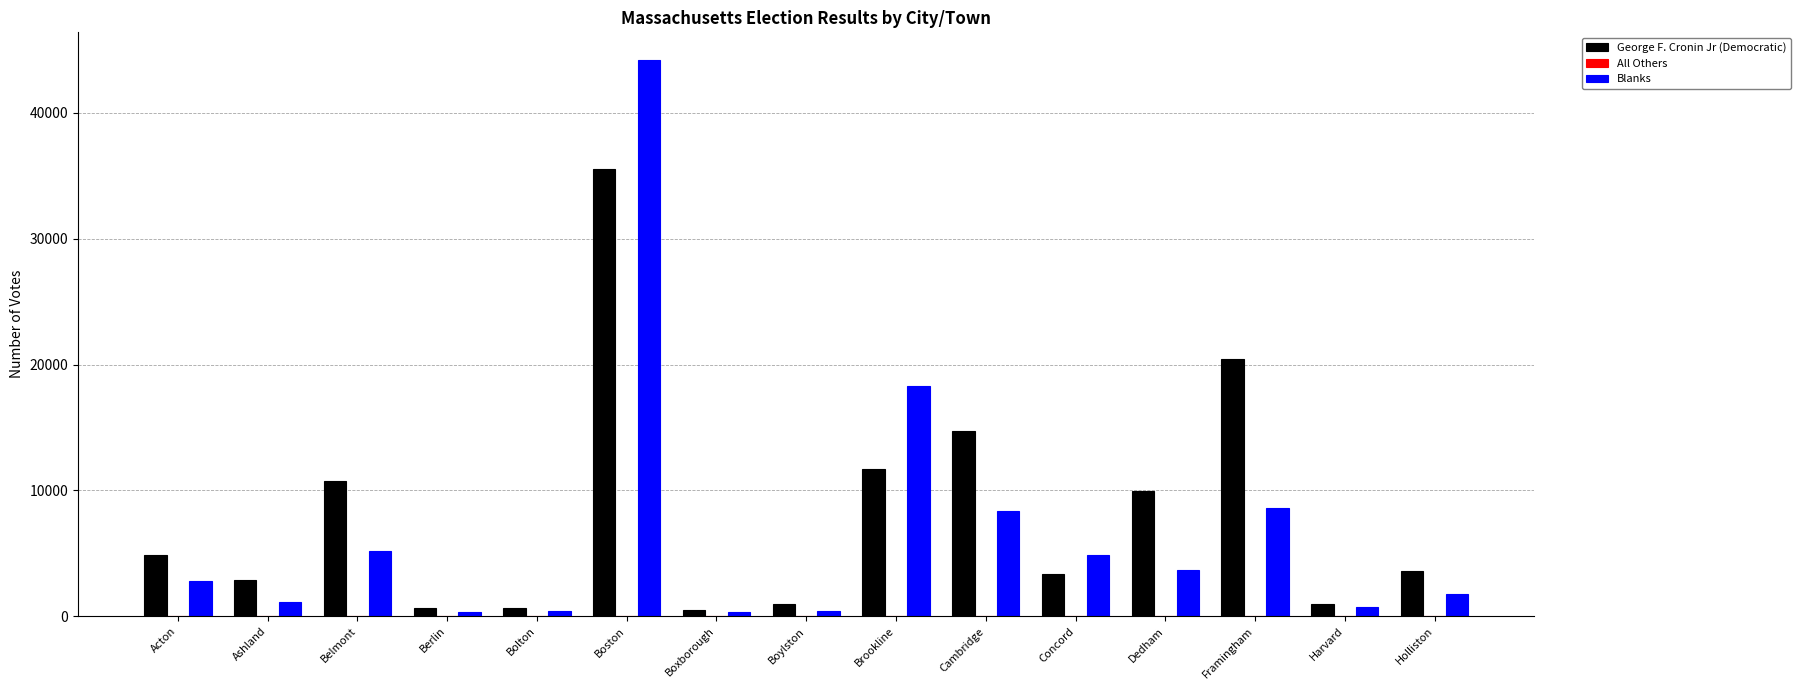

What is the sum of the Blanks values at Belmont and Acton?

8005